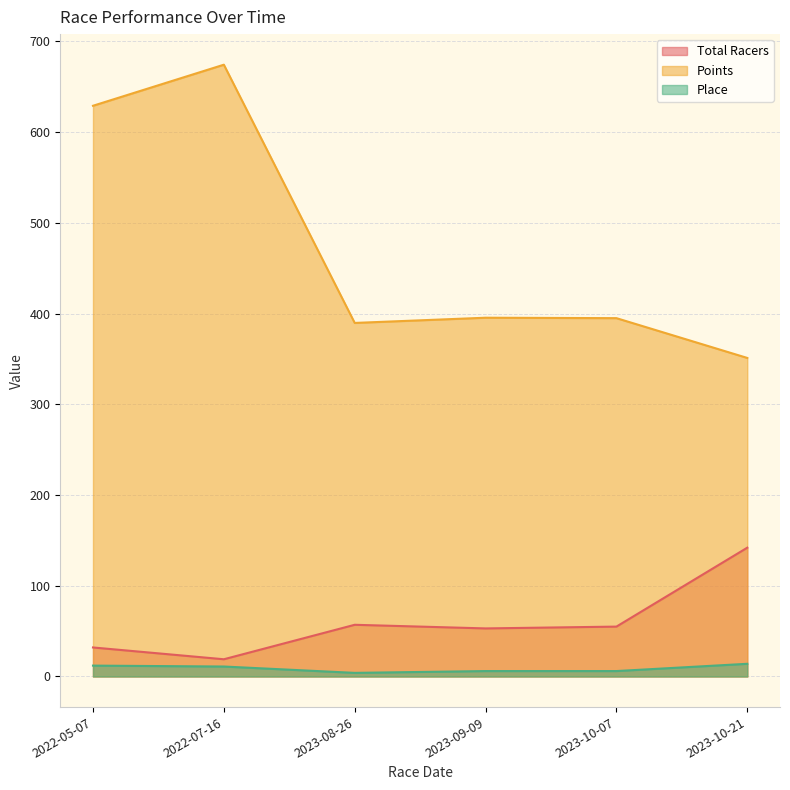

How many lines are shown in the chart?

3